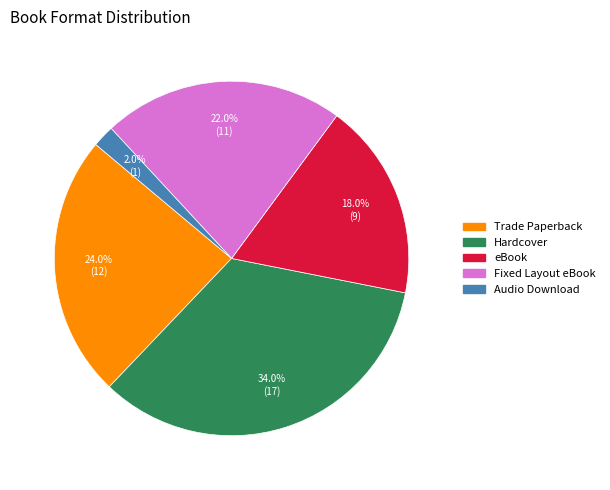

Between Audio Download and eBook, which is larger?

eBook